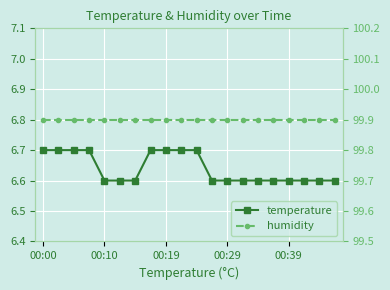

Which series has the largest total across all categories?

humidity